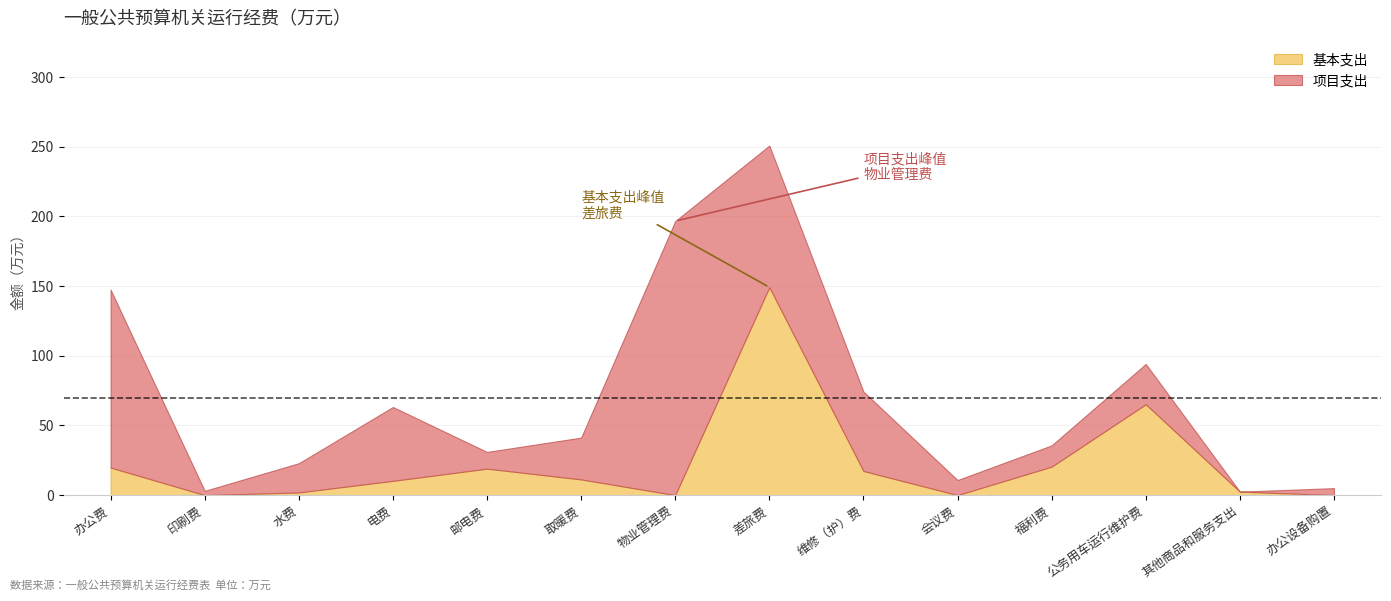

Which label corresponds to the largest value in the chart?

物业管理费